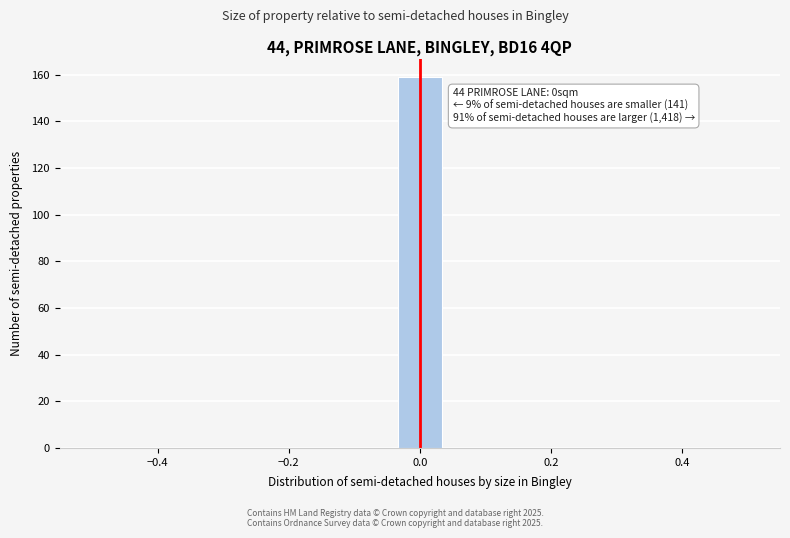

Read against the x-axis, roughly where is the centre of the tallest bar?

0.00